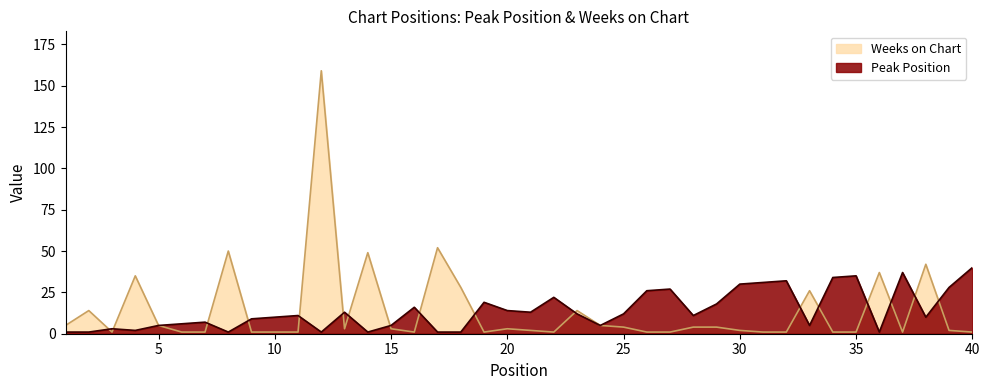

What is the spread (max minus min) of values at 6?

5